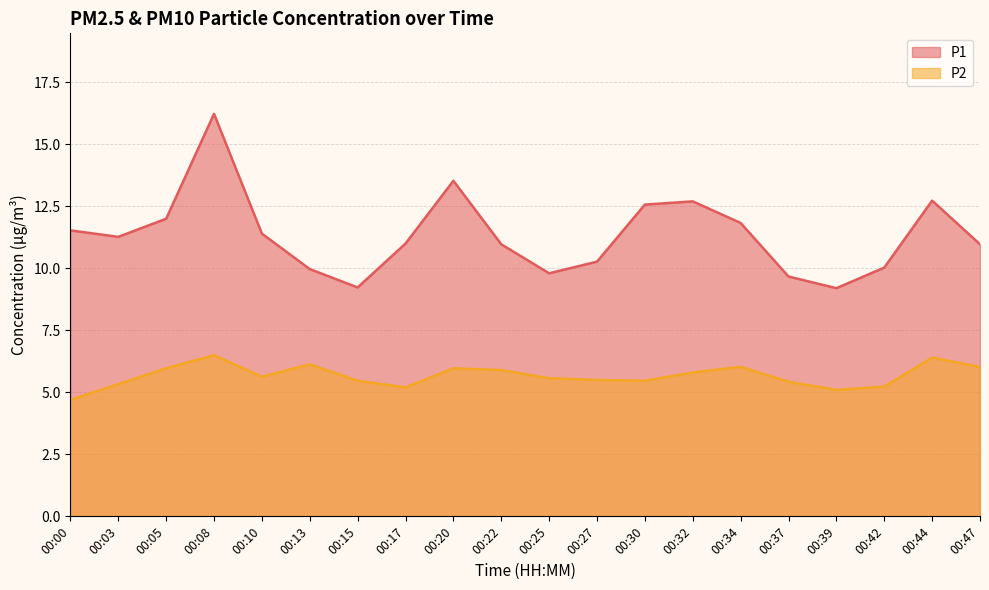

At 00:00, list the series in order from smallest to largest.

P2, P1